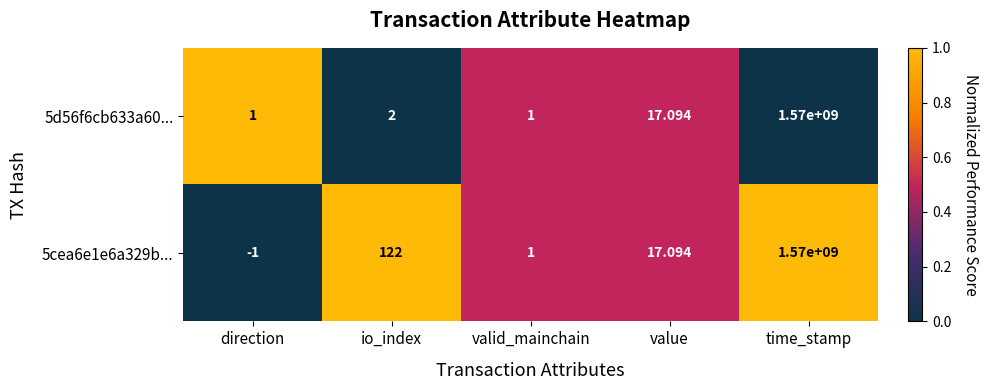

List the labels in order of 5cea6e1e6a329b... value, smallest first.

direction, valid_mainchain, value, io_index, time_stamp